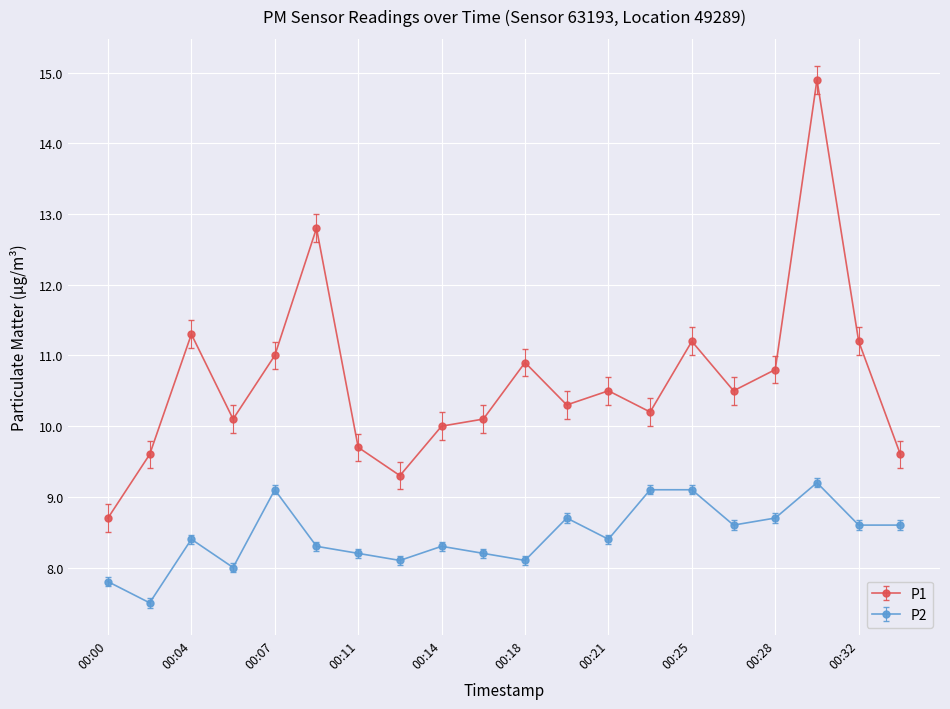

List the series in order of their overall mean, lowest first.

P2, P1